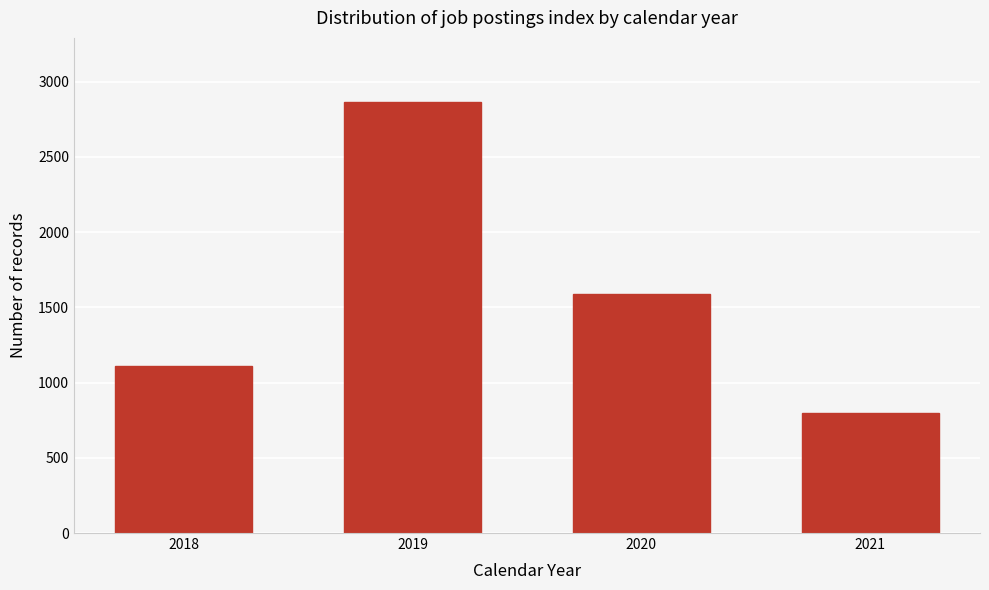

Reading left to right, what are all the values shown in this chart?

1113	2862	1590	795